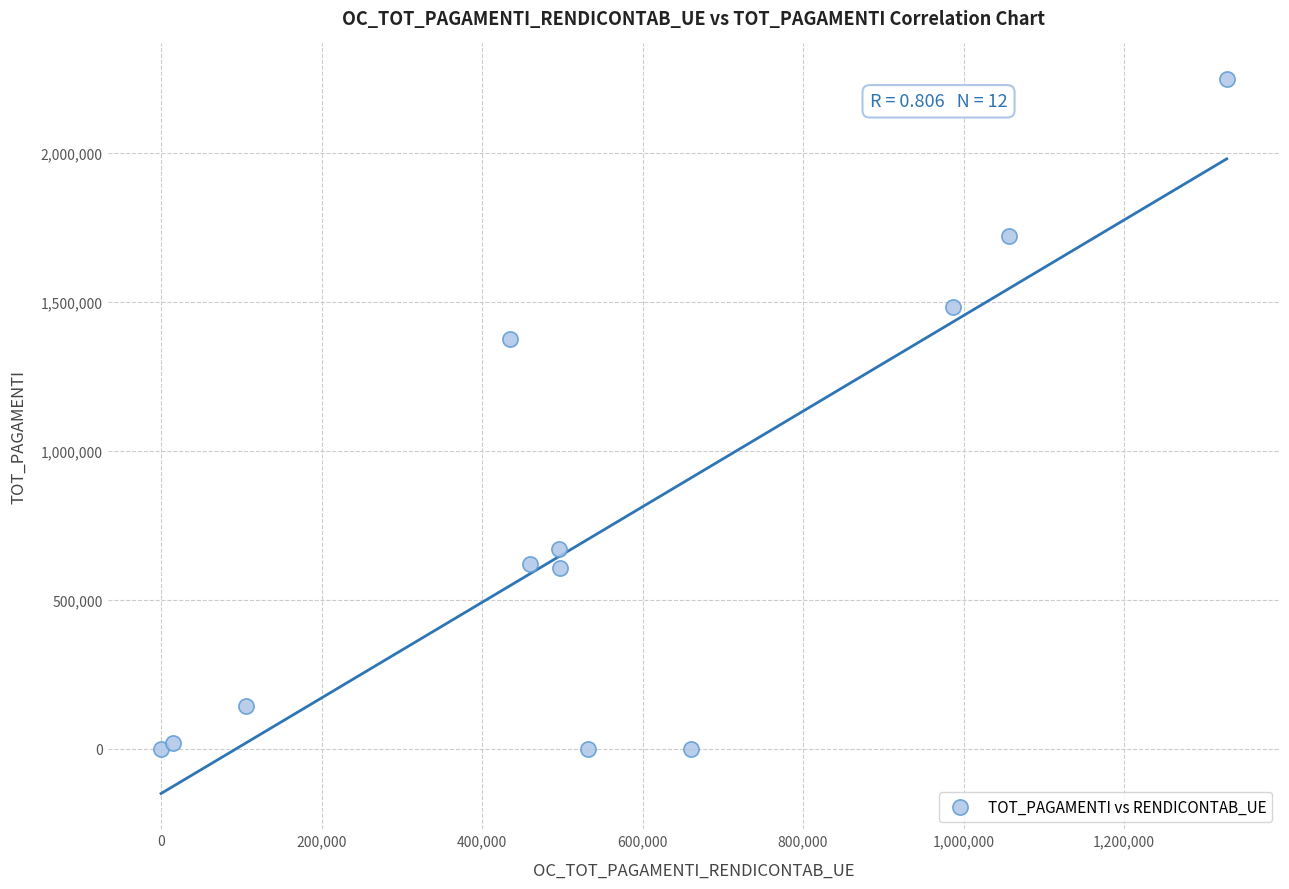

What Y value in the scatter plot is closest to 1123122?

1374042.0